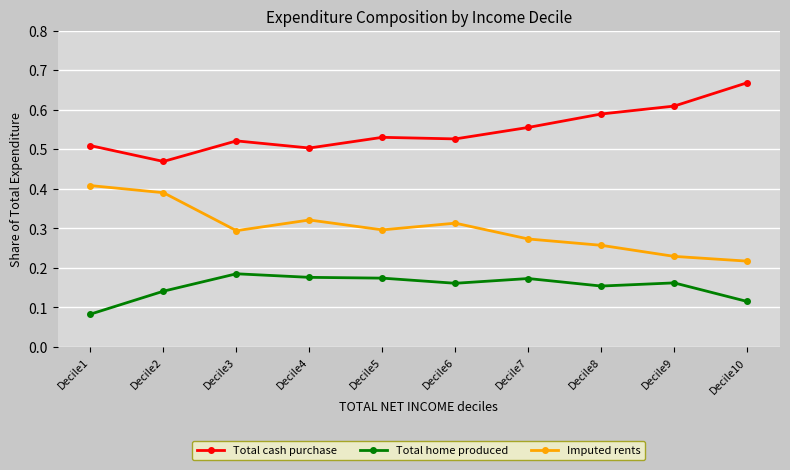

Where is Total cash purchase nearest to the value 0?

Decile2